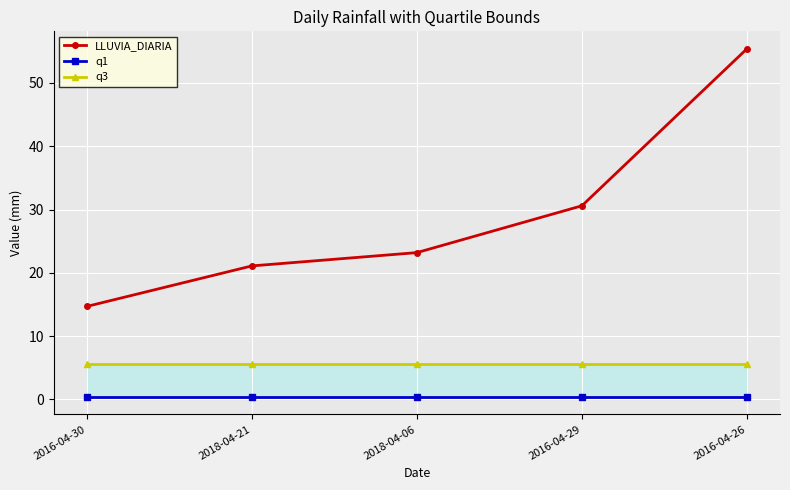

Does the chart display data point markers on the line(s)?

Yes